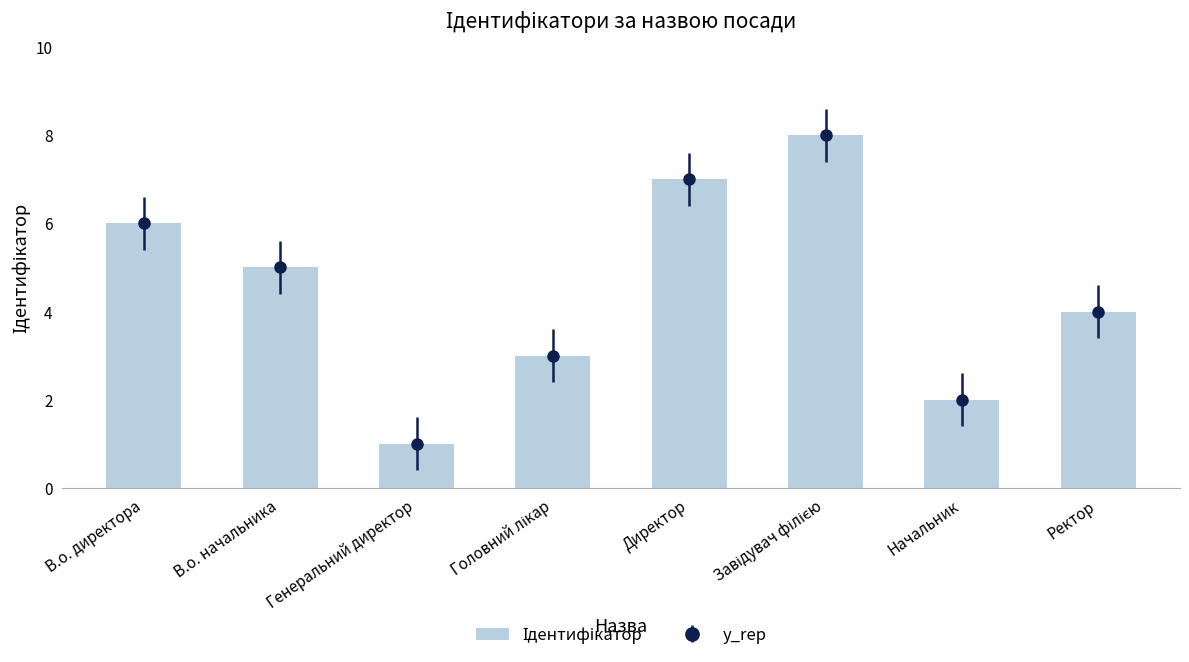

Rank the categories by value from highest to lowest.

Завідувач філією, Директор, В.о. директора, В.о. начальника, Ректор, Головний лікар, Начальник, Генеральний директор